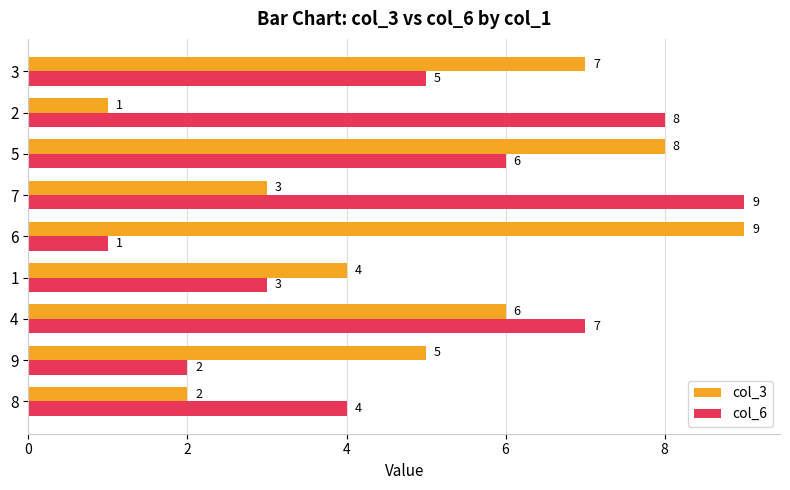

What is the maximum value shown in the chart?

9